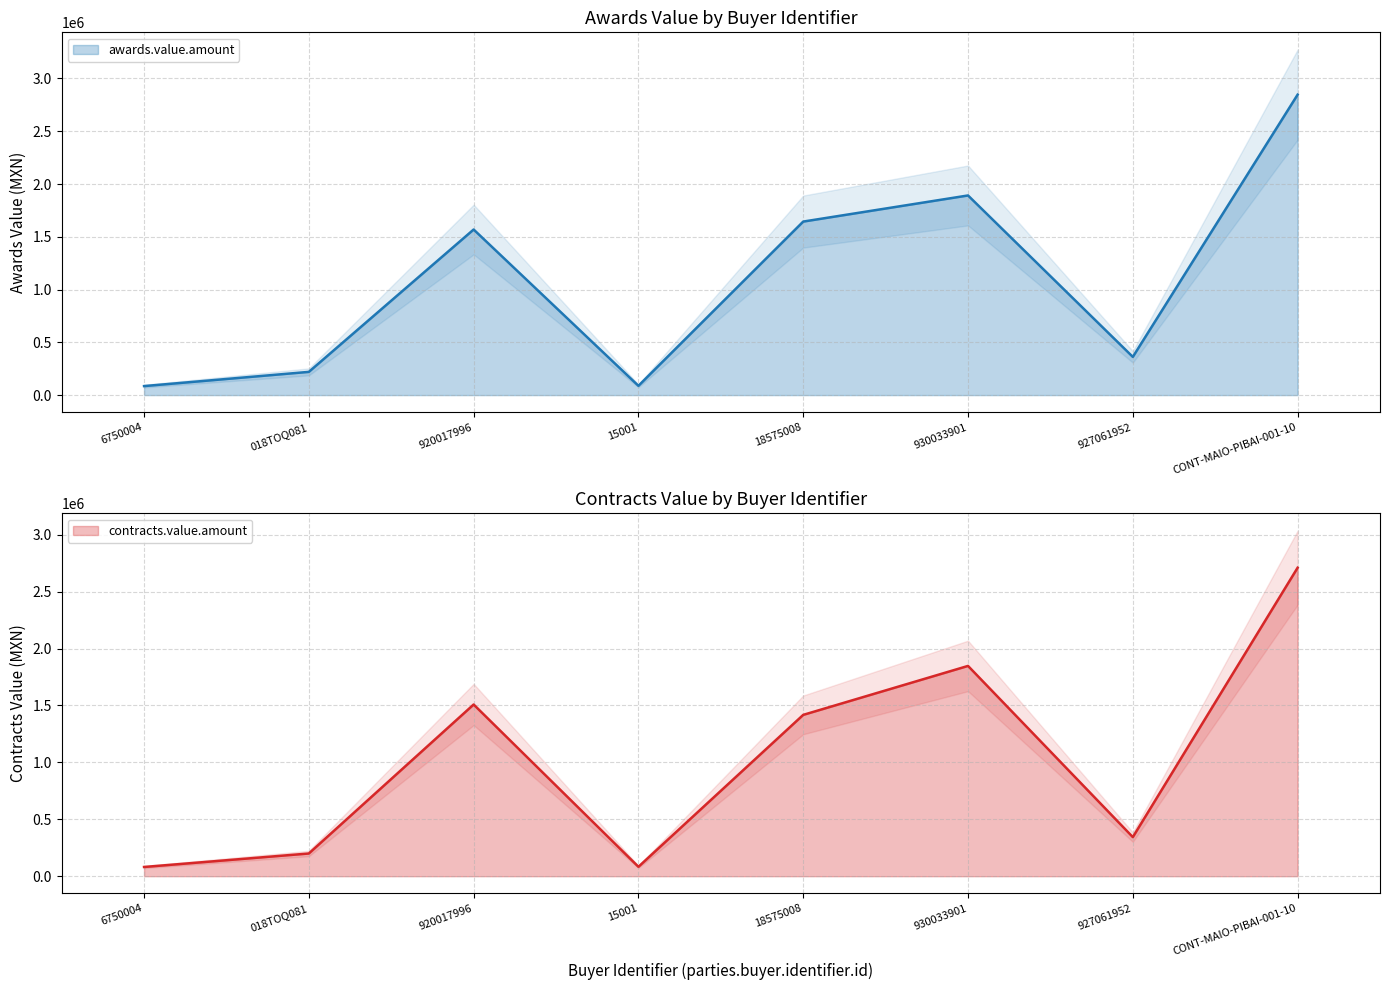

At which category does awards.value.amount reach its first local peak?

920017996